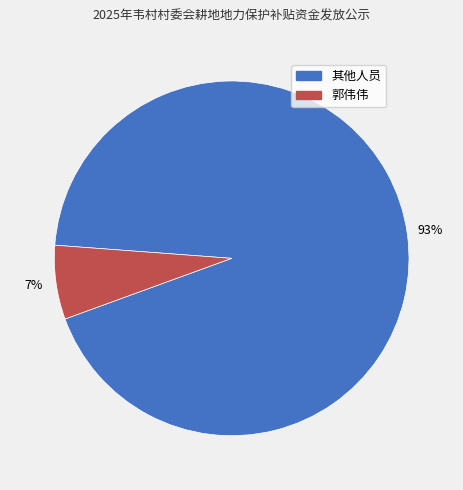

Is there a majority slice in this chart?

Yes